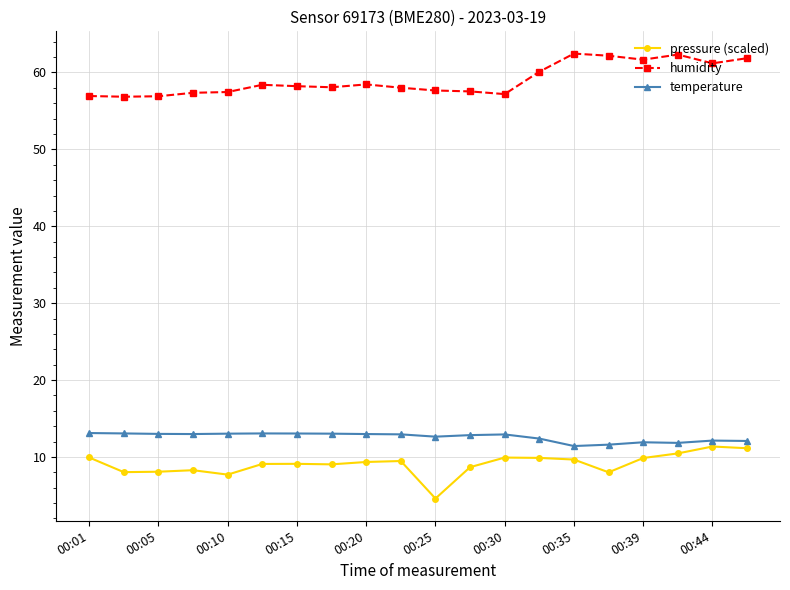

Rank the series by their maximum value, from lowest to highest.

pressure (scaled), temperature, humidity